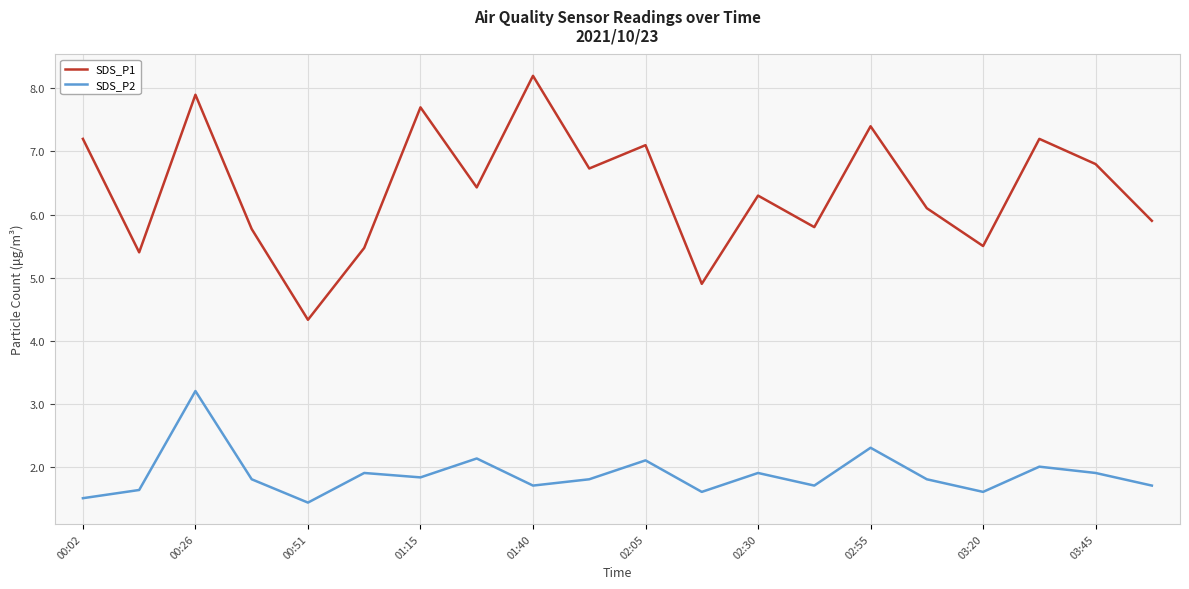

Which series has the widest spread of values?

SDS_P1